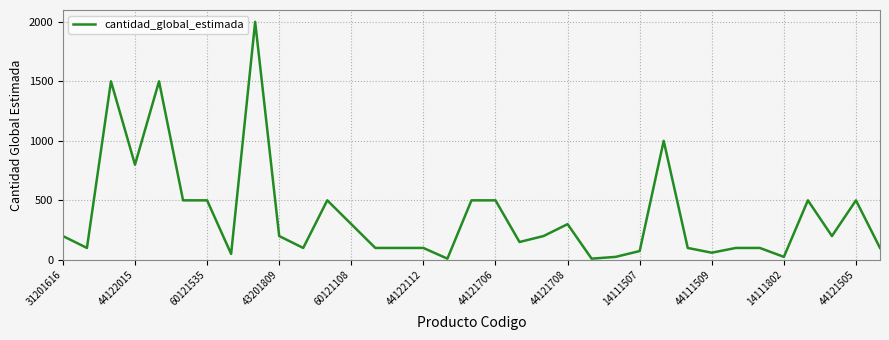

What is the greatest value displayed?

2000